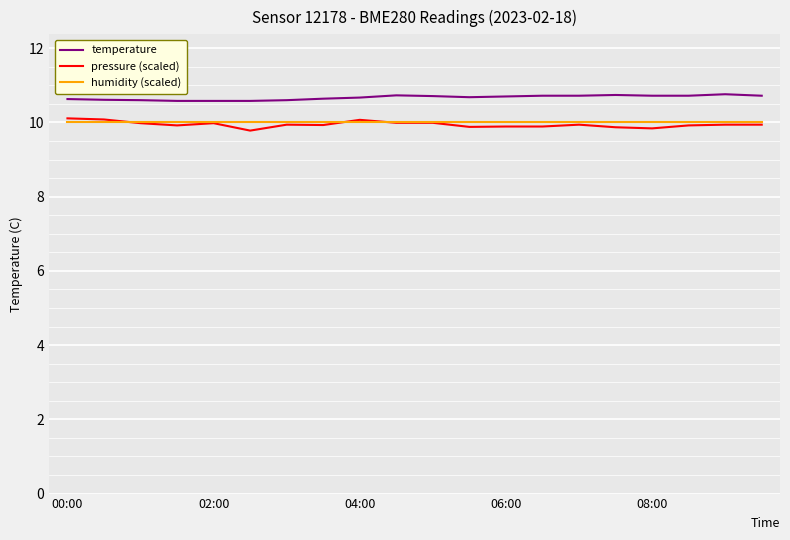

What is the greatest value displayed?

10.8